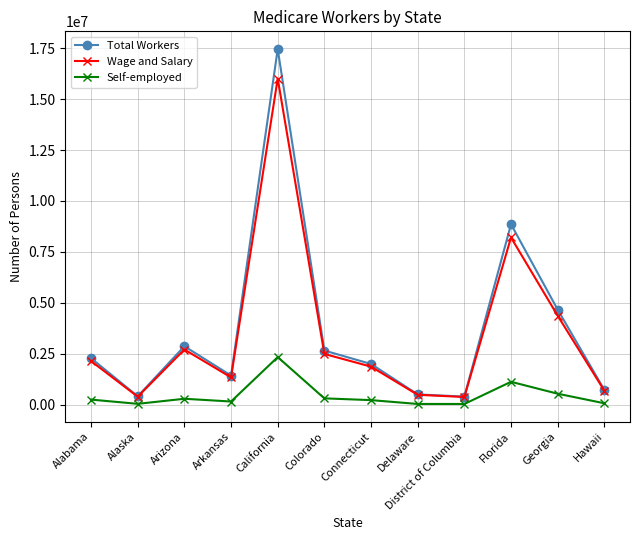

List the series in order of their peak value, highest first.

Total Workers, Wage and Salary, Self-employed